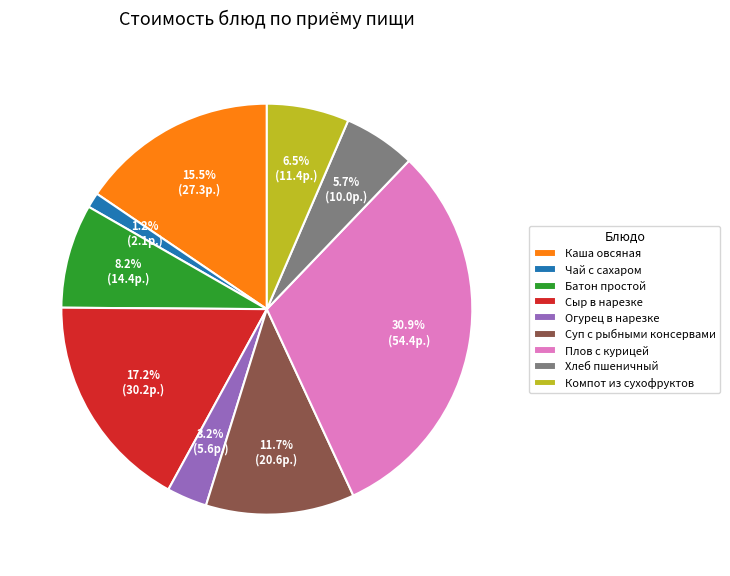

Does Сыр в нарезке account for over 50% of the chart?

No